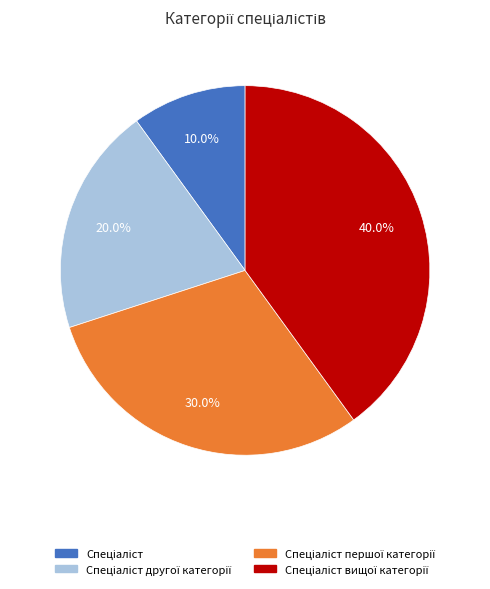

Is there any slice that represents more than half of the pie?

No